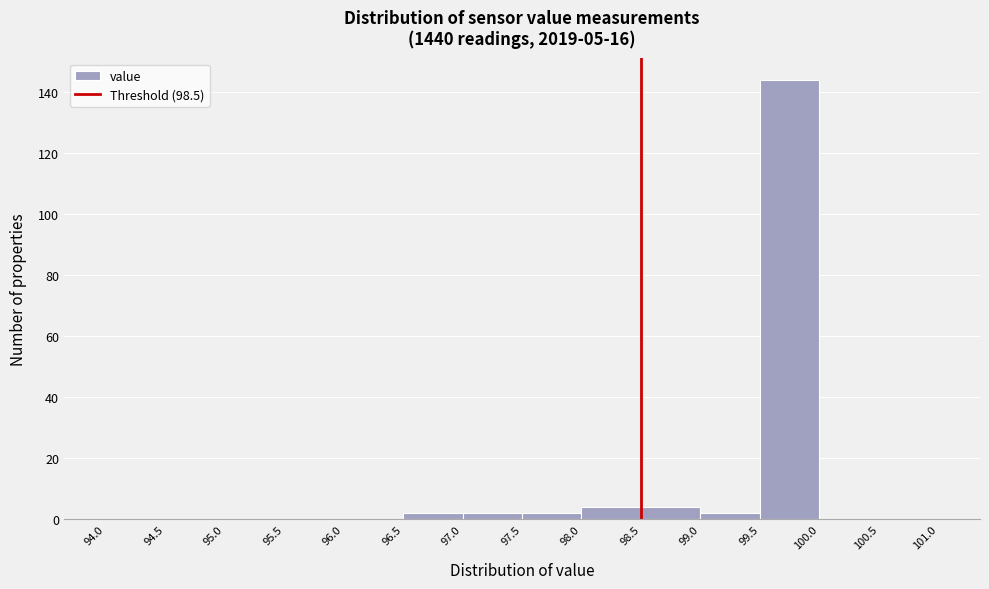

Reading left to right, transcribe this chart: for each bar, give the range it covers on the x-axis and its height. The values are not printed on the chart, so give them approximately, as read against the axis.

94.0 to 94.5: 0
94.5 to 95.0: 0
95.0 to 95.5: 0
95.5 to 96.0: 0
96.0 to 96.5: 0
96.5 to 97.0: 2
97.0 to 97.5: 2
97.5 to 98.0: 2
98.0 to 98.5: 4
98.5 to 99.0: 4
99.0 to 99.5: 2
99.5 to 100.0: 144
100.0 to 100.5: 0
100.5 to 101.0: 0